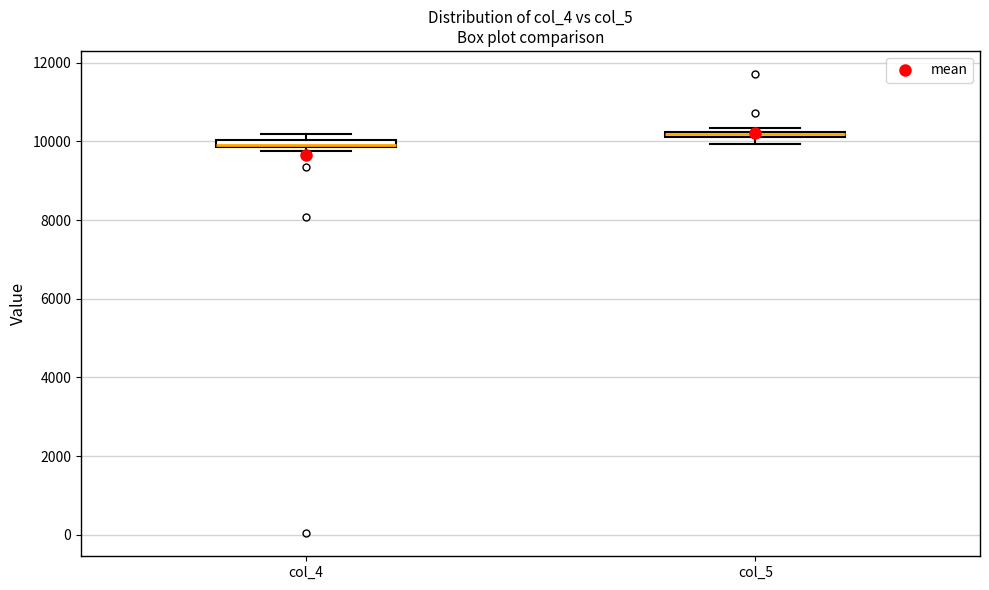

Which box's median line is the highest?

col_5